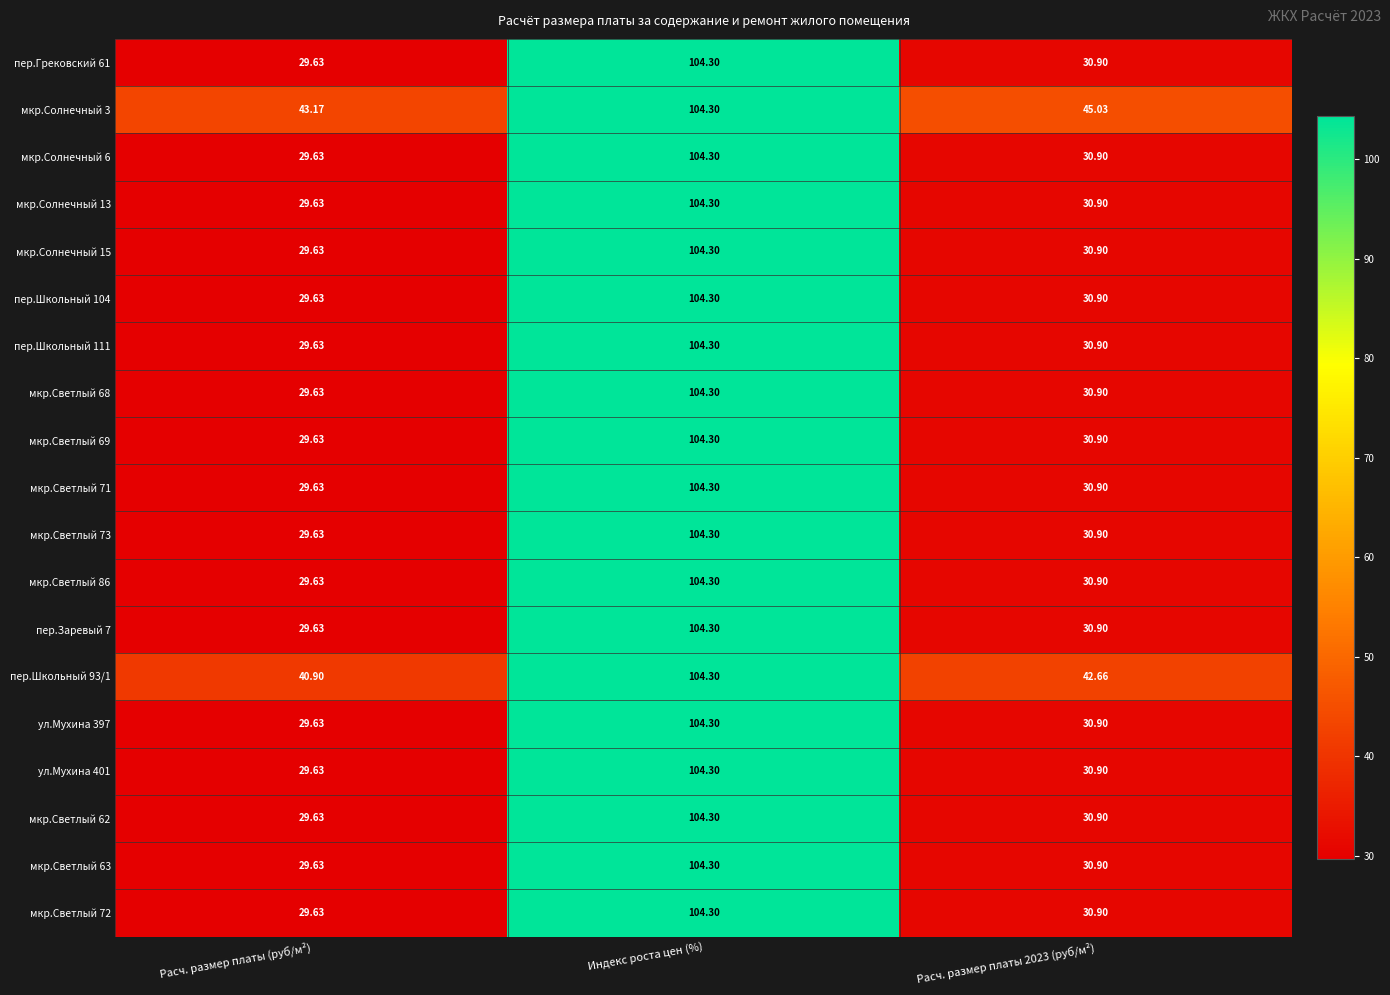

Which category has the lowest value in the пер.Заревый 7 series?

Расч. размер платы (руб/м²)